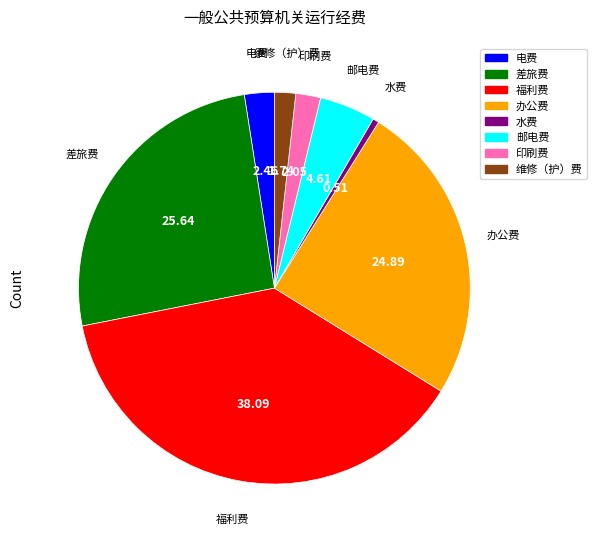

Combined, do 邮电费 and 差旅费 account for over 50%?

No